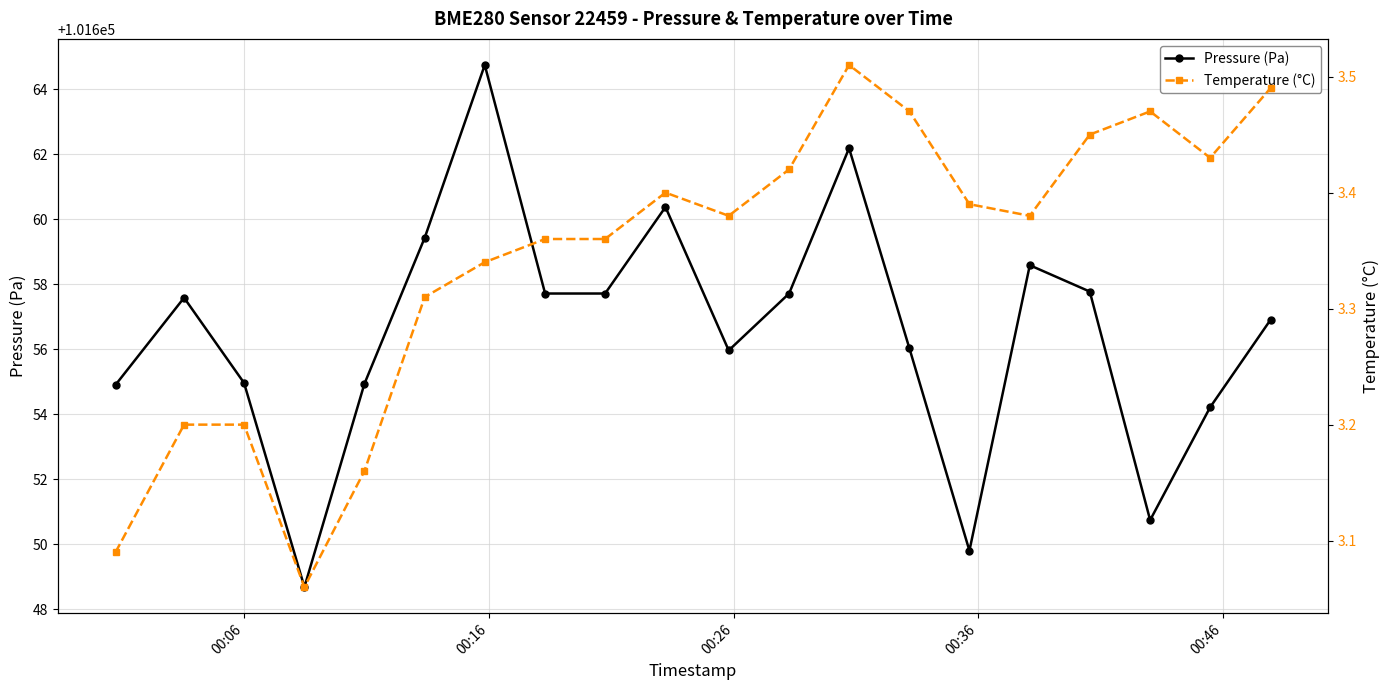

What is the value of the Pressure (Pa) point at the 11th from the left?

101656.0